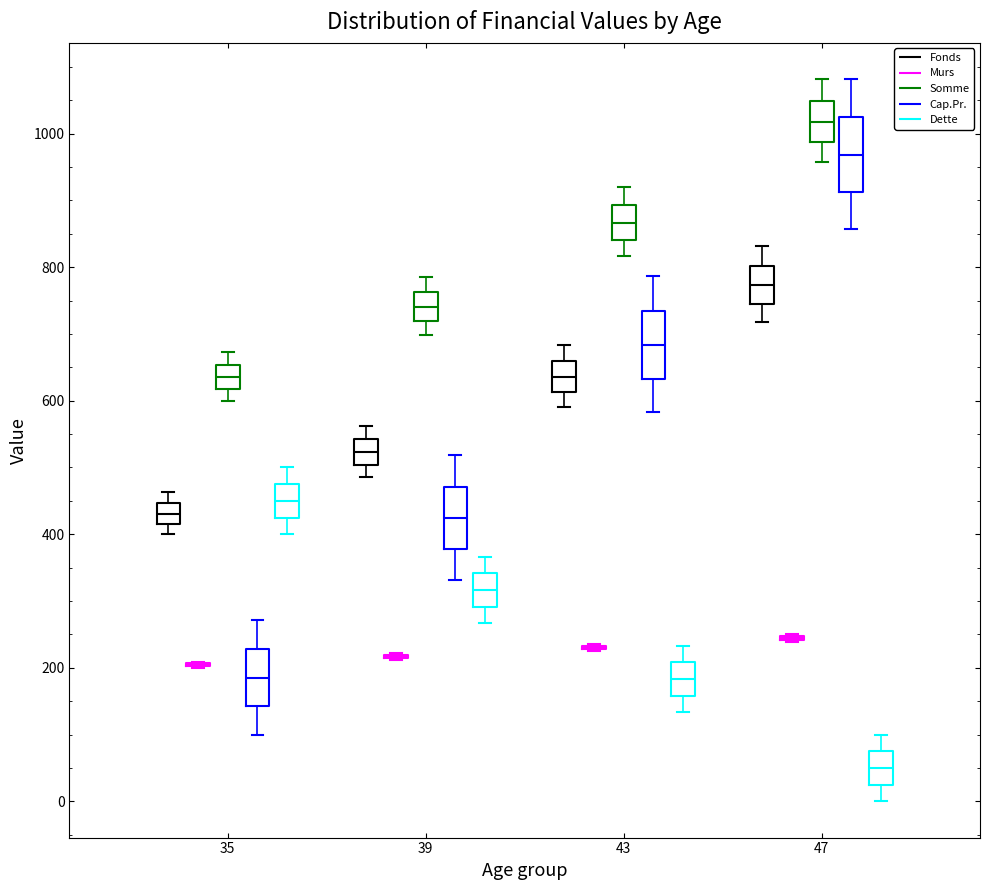

Where is the upper edge of the box for 47 (Somme) on the y-axis? The values are not printed on the chart, so give them approximately, as read against the axis.

1040